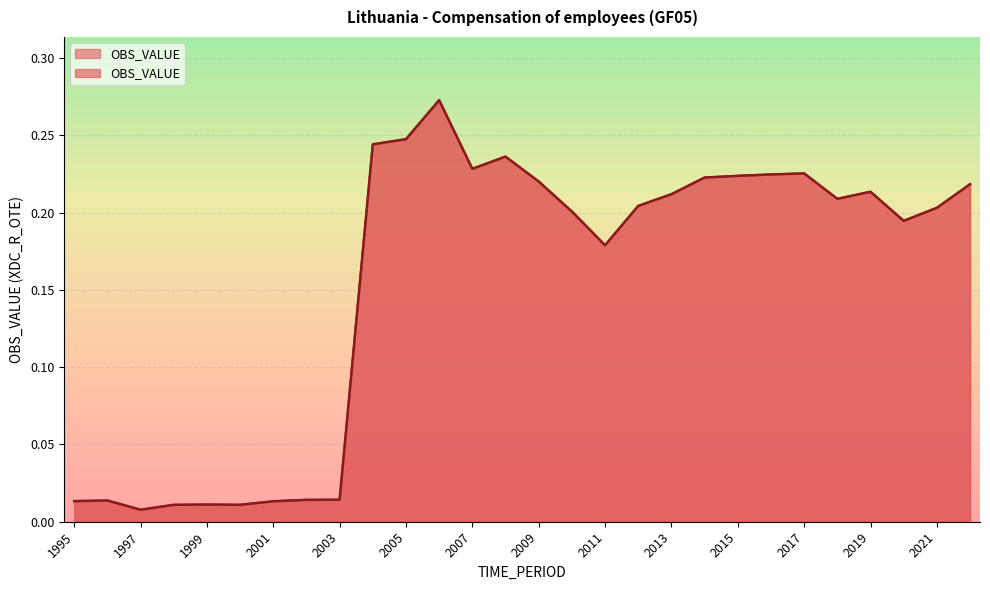

At which category does the data reach its first local valley?

1997